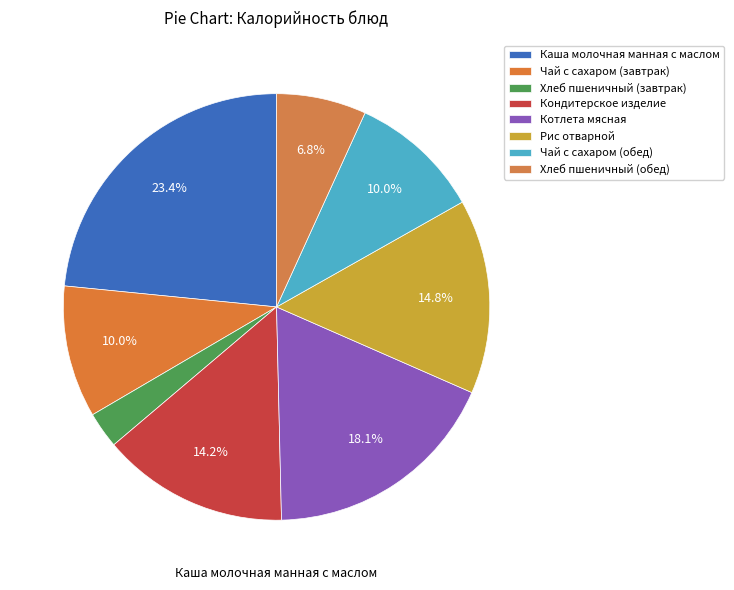

To the nearest percent, what is the average slice percentage?

12%